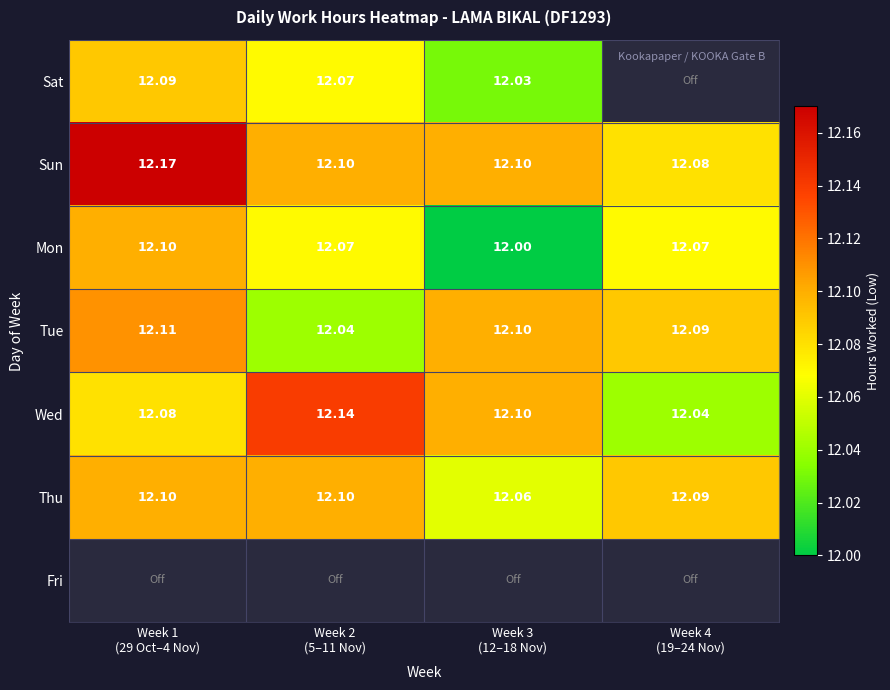

Count the number of data series in this chart.

7